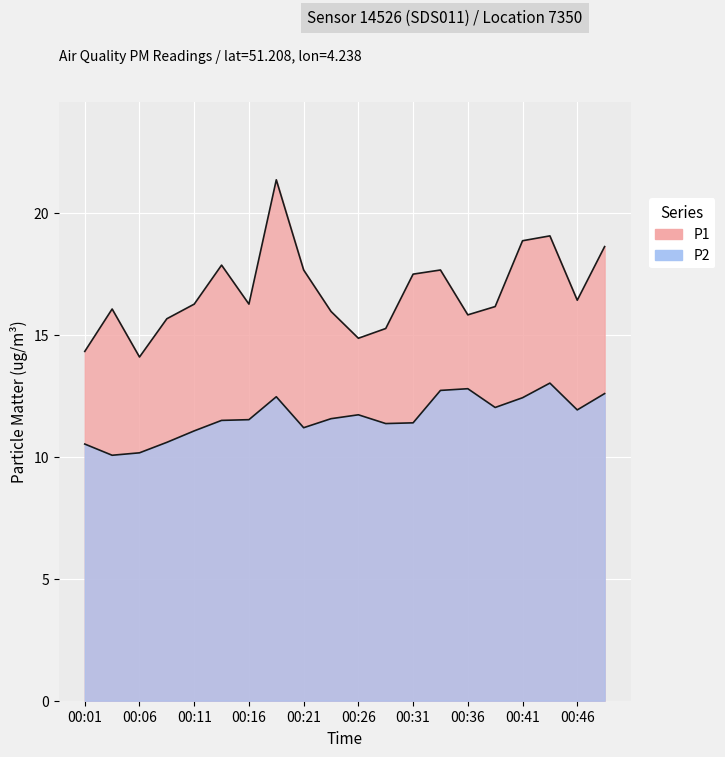

What is the total value across all series at 00:44?

32.1